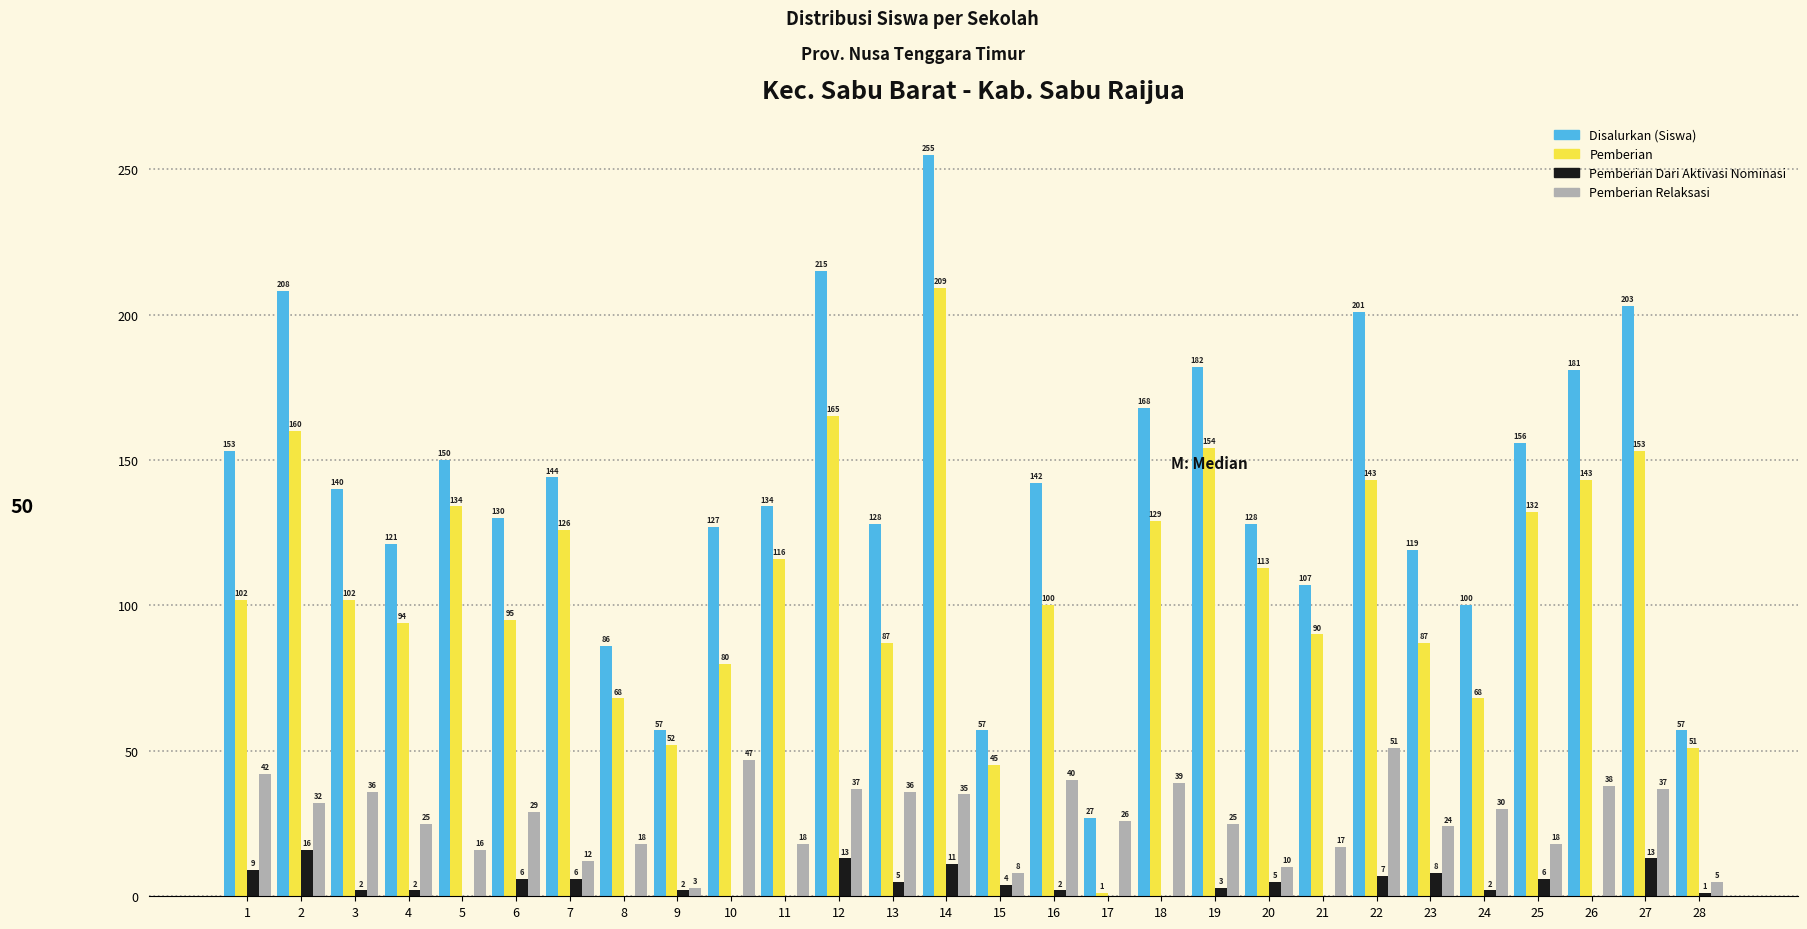

Reading right to left, what are all the values shown in this chart?

Disalurkan (Siswa): 28=57	27=203	26=181	25=156	24=100	23=119	22=201	21=107	20=128	19=182	18=168	17=27	16=142	15=57	14=255	13=128	12=215	11=134	10=127	9=57	8=86	7=144	6=130	5=150	4=121	3=140	2=208	1=153
Pemberian: 28=51	27=153	26=143	25=132	24=68	23=87	22=143	21=90	20=113	19=154	18=129	17=1	16=100	15=45	14=209	13=87	12=165	11=116	10=80	9=52	8=68	7=126	6=95	5=134	4=94	3=102	2=160	1=102
Pemberian Dari Aktivasi Nominasi: 28=1	27=13	26=0	25=6	24=2	23=8	22=7	21=0	20=5	19=3	18=0	17=0	16=2	15=4	14=11	13=5	12=13	11=0	10=0	9=2	8=0	7=6	6=6	5=0	4=2	3=2	2=16	1=9
Pemberian Relaksasi: 28=5	27=37	26=38	25=18	24=30	23=24	22=51	21=17	20=10	19=25	18=39	17=26	16=40	15=8	14=35	13=36	12=37	11=18	10=47	9=3	8=18	7=12	6=29	5=16	4=25	3=36	2=32	1=42